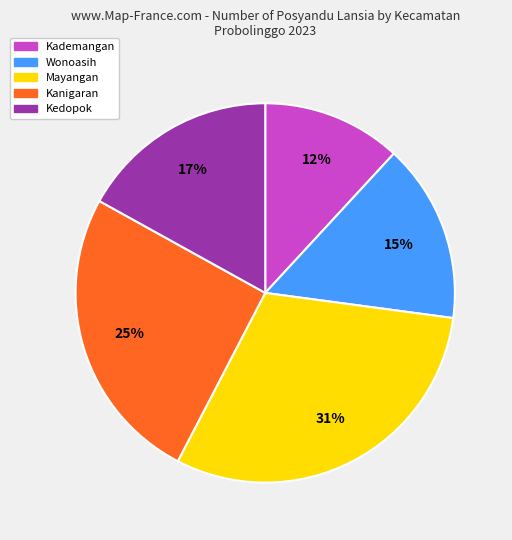

To the nearest percent, what is the combined percentage of Kademangan and Kedopok?

29%